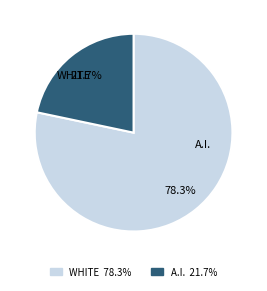

Count the number of slices in the pie.

2